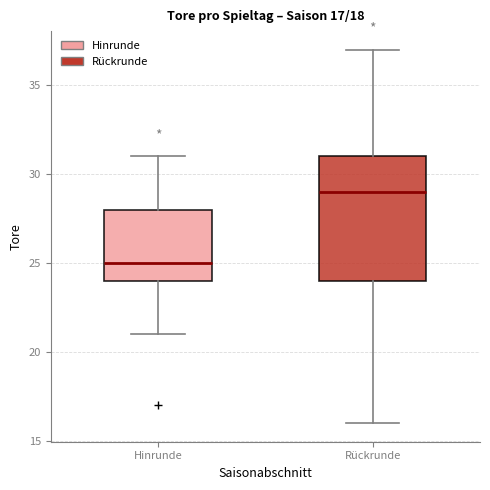

Comparing the boxes themselves (not the whiskers), which one is the tallest?

Rückrunde